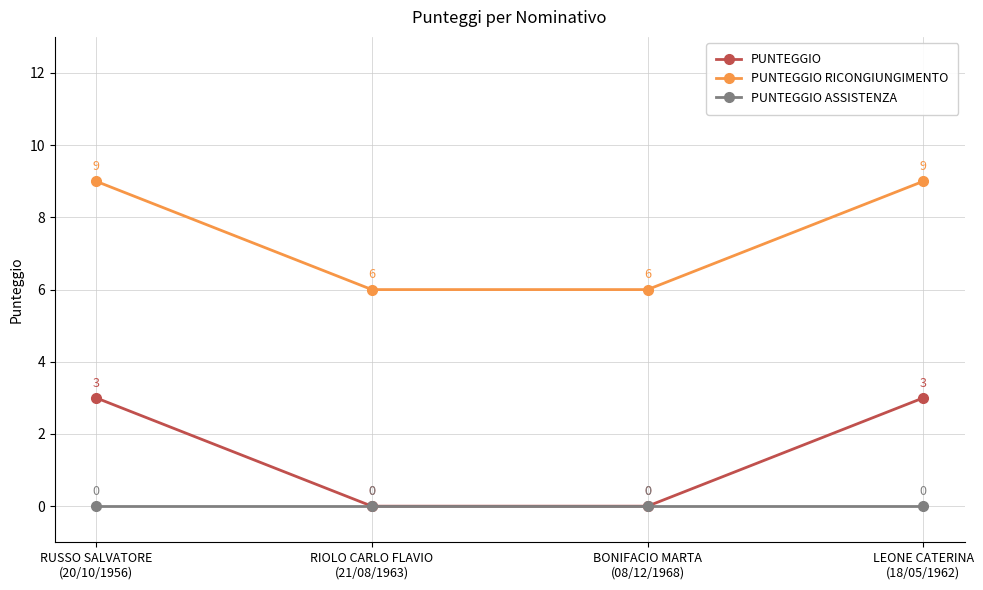

Reading left to right, what are all the values shown in this chart?

PUNTEGGIO: 3	0	0	3
PUNTEGGIO RICONGIUNGIMENTO: 9	6	6	9
PUNTEGGIO ASSISTENZA: 0	0	0	0